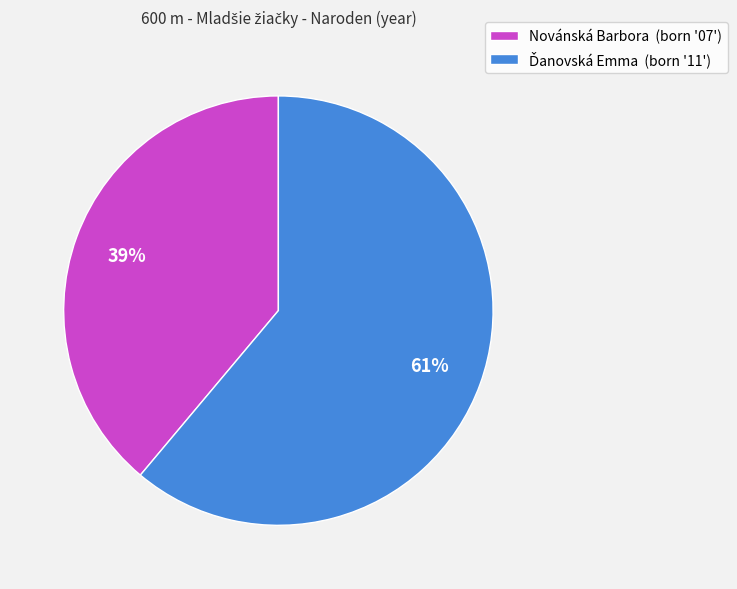

Does any single category account for the majority?

Yes